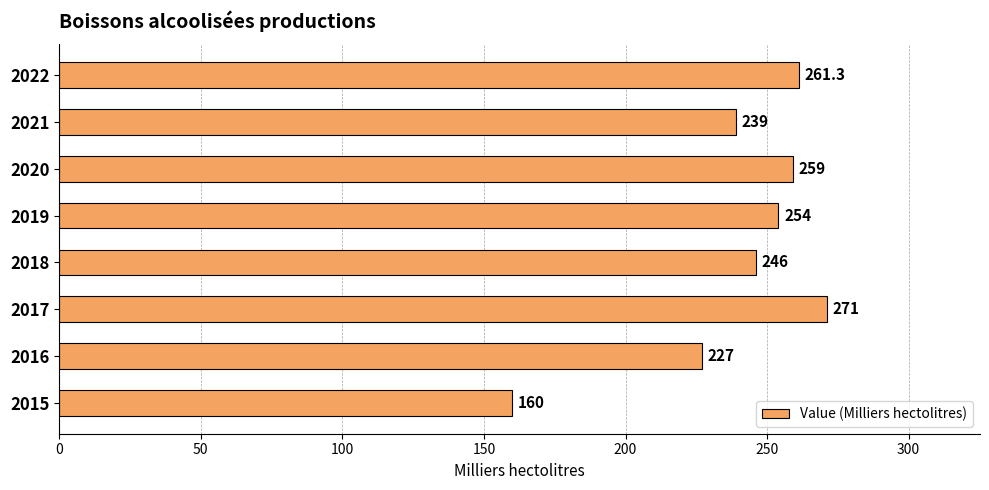

How many categories are shown in the chart?

8